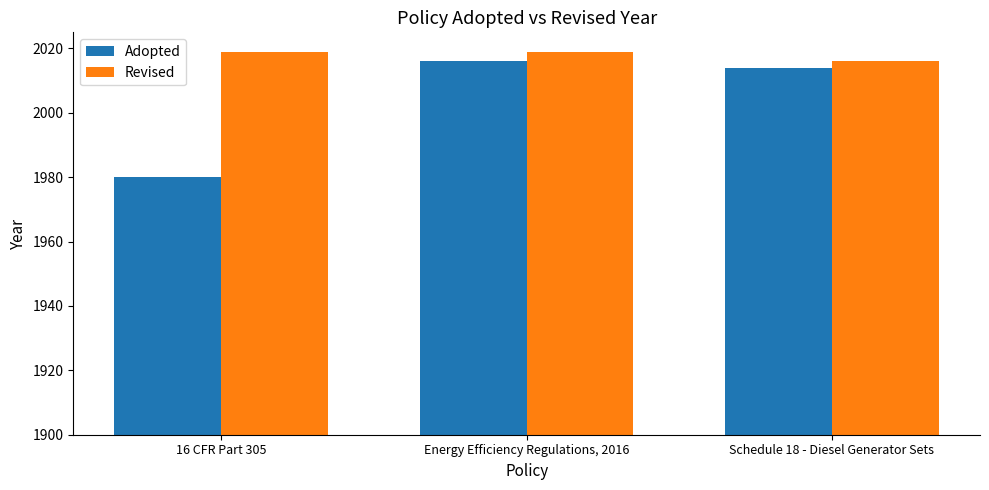

How many data points in Adopted are less than 2014?

1